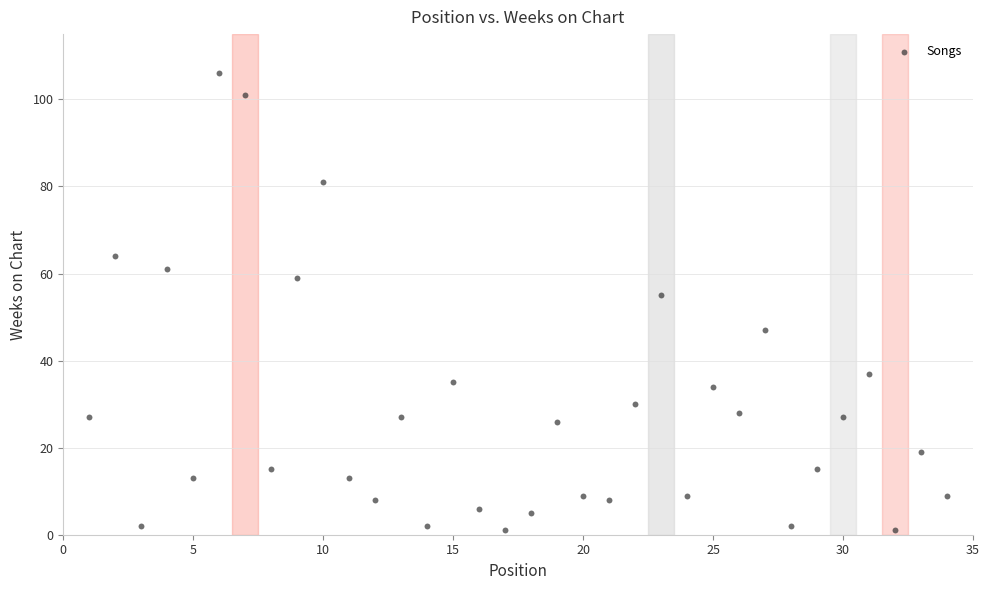

What is the range of X values (max minus min)?

33